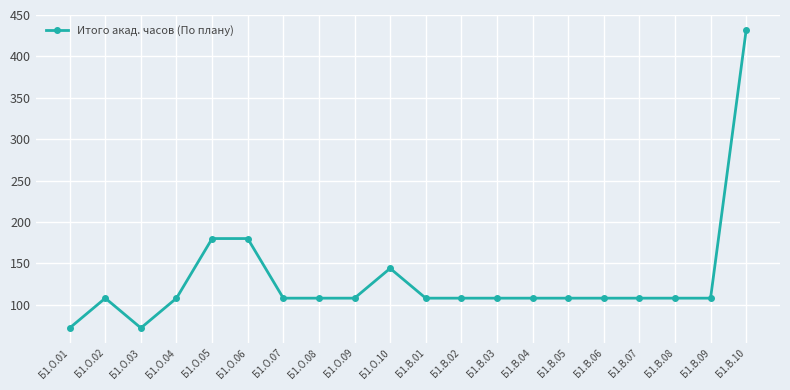

At which category does the data reach its first local valley?

Б1.О.03